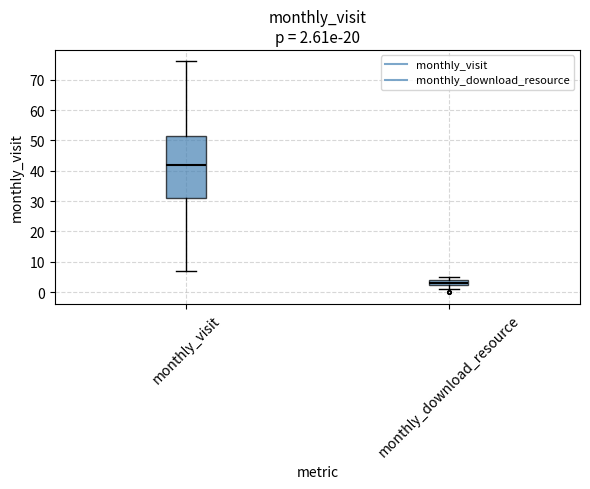

Which box has the lowest median line?

monthly_download_resource